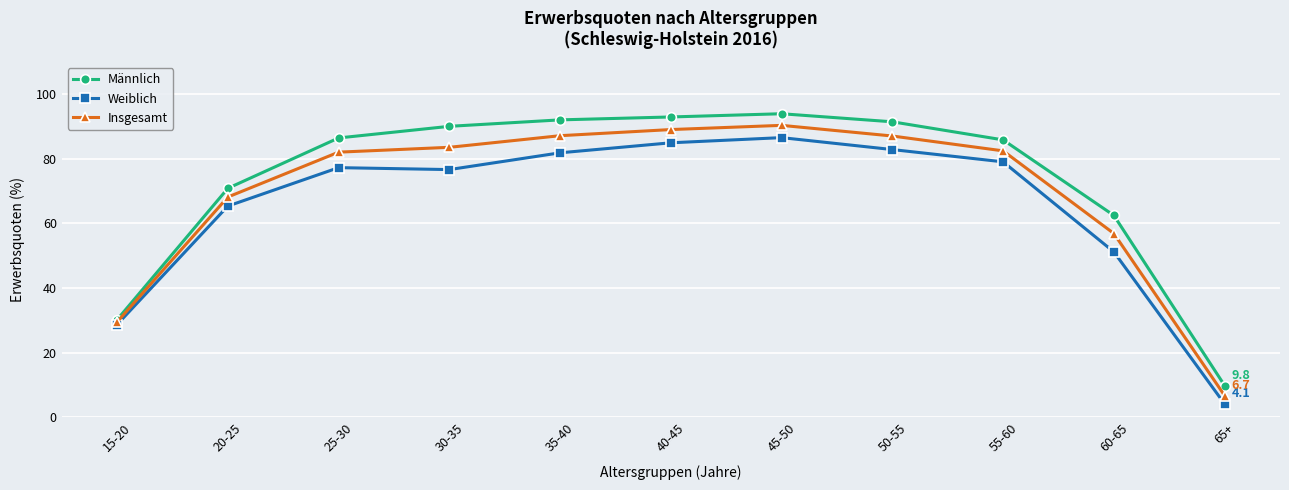

True or false: Männlich has more than 0 points higher than both neighbors.

True